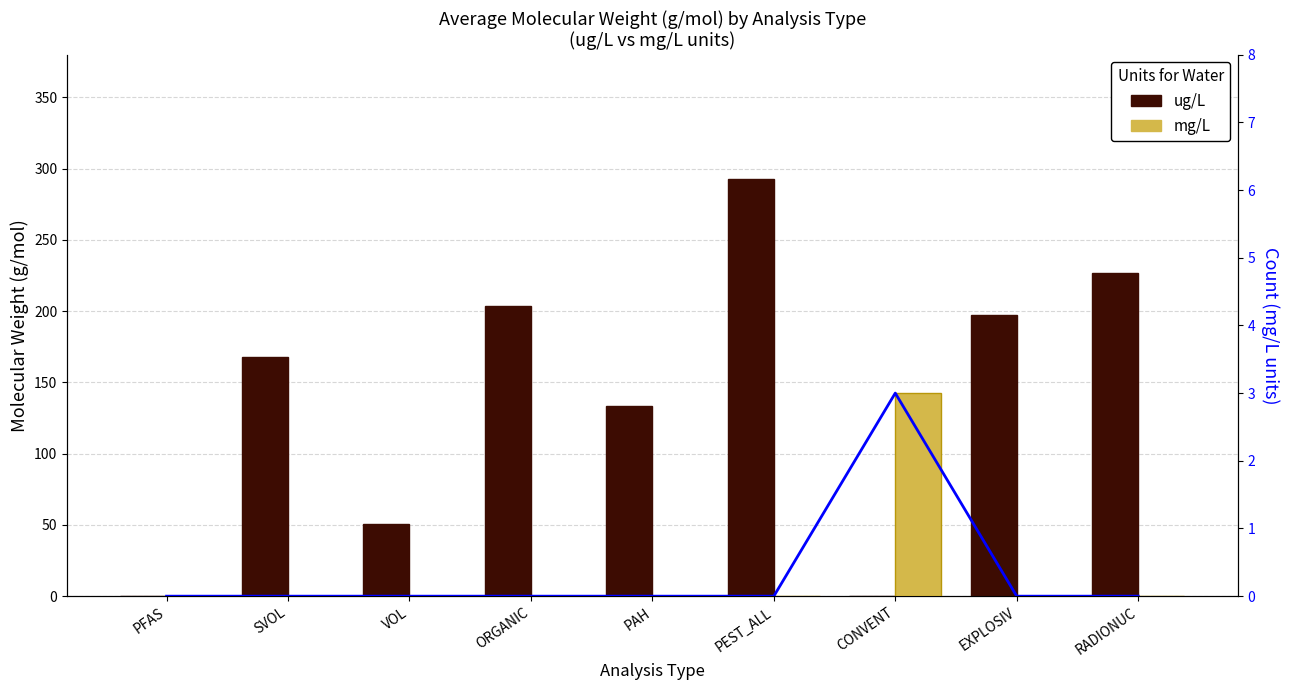

What is the value of the mg/L (Count) bar at the 7th from the left?

3.0